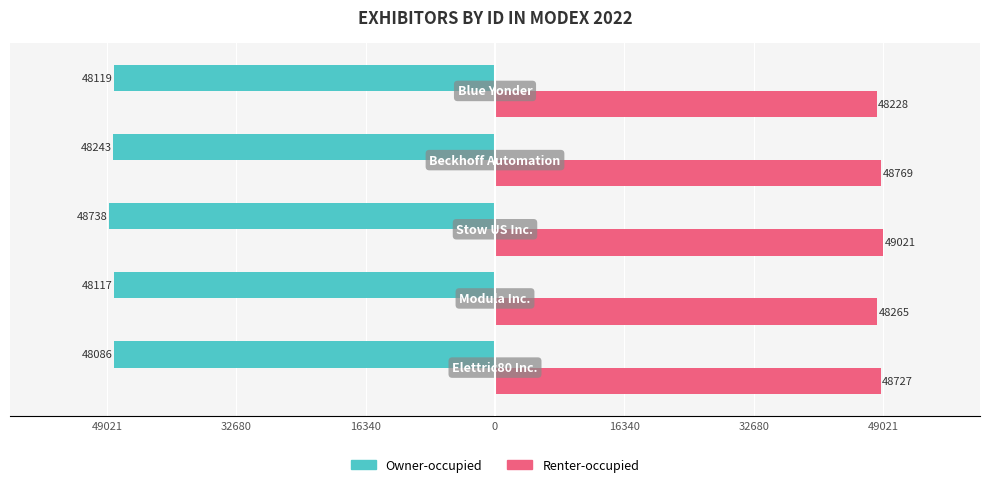

What are all the series names shown in the legend?

Owner-occupied, Renter-occupied